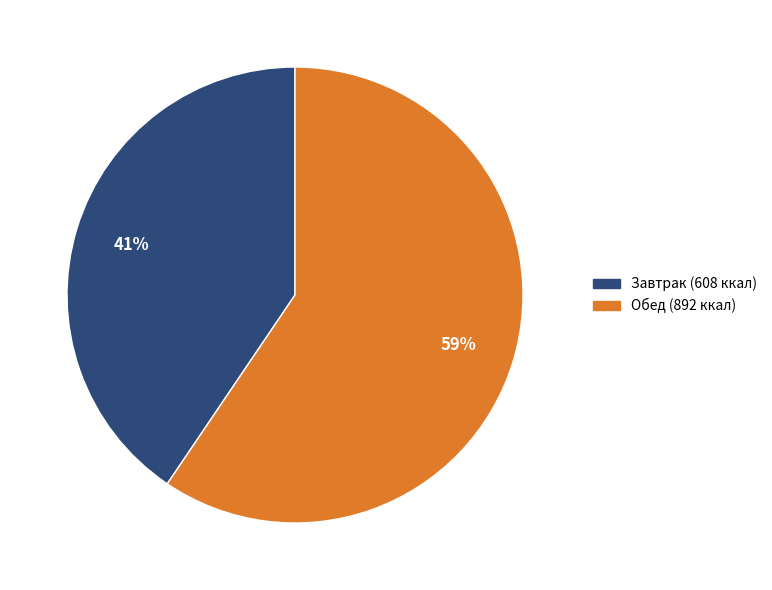

What is the smallest slice in the pie chart?

Завтрак